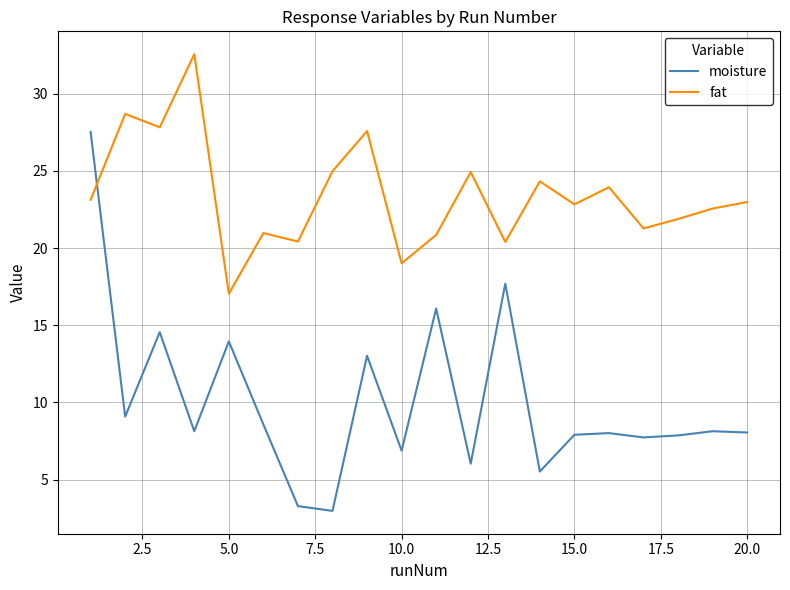

What is the highest value of the fat series?

32.6